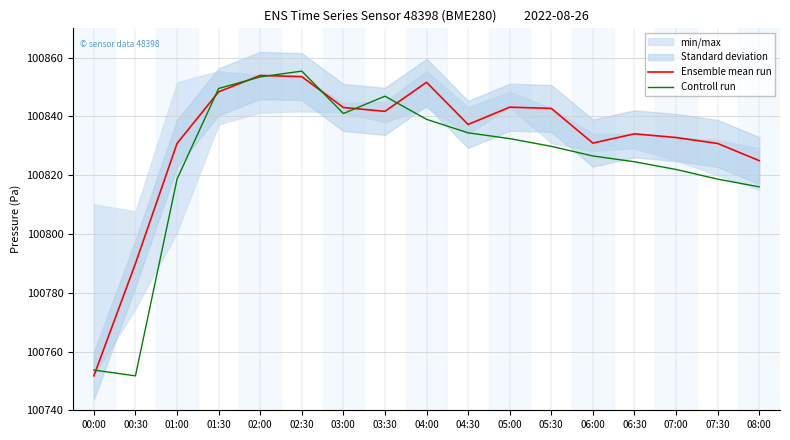

What is the difference between the maximum and second lowest values in the Controll run series?

101.8